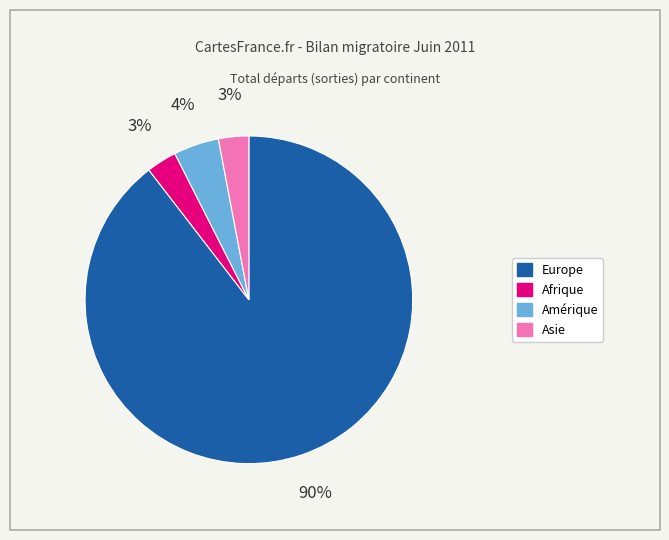

Does Asie account for over 50% of the chart?

No